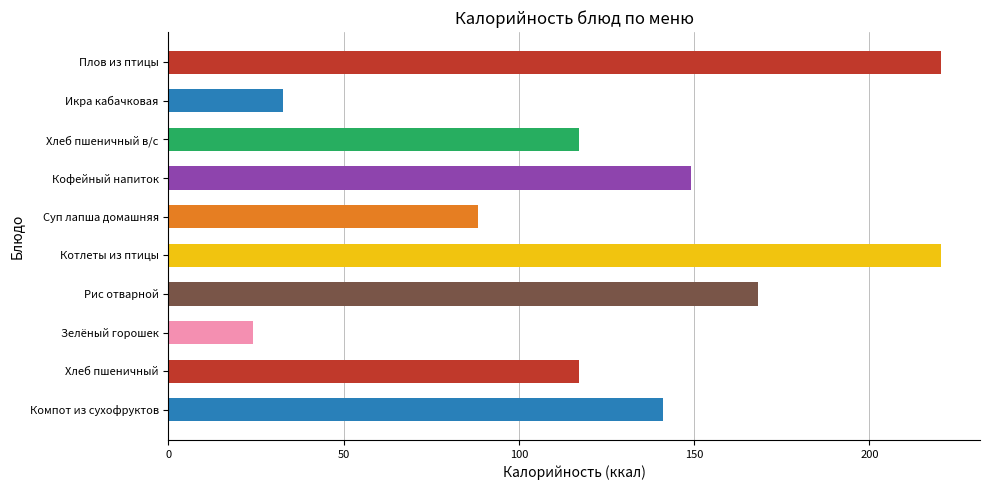

At which category does the chart reach its minimum across all series?

Зелёный горошек